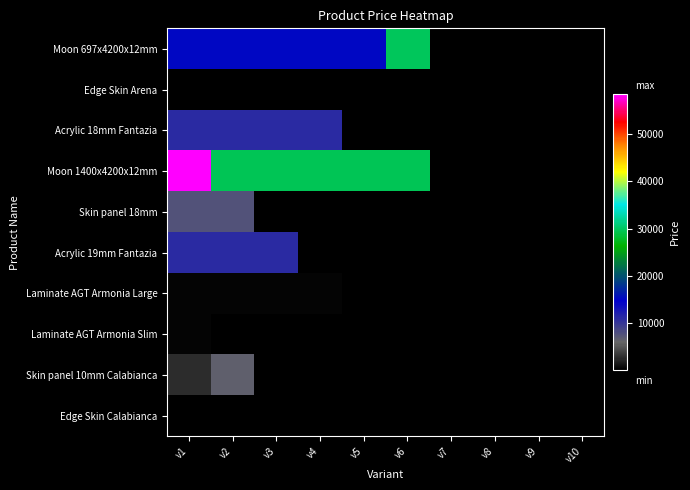

True or false: Moon 1400x4200x12mm has a value of 29491.5 at v6.

True